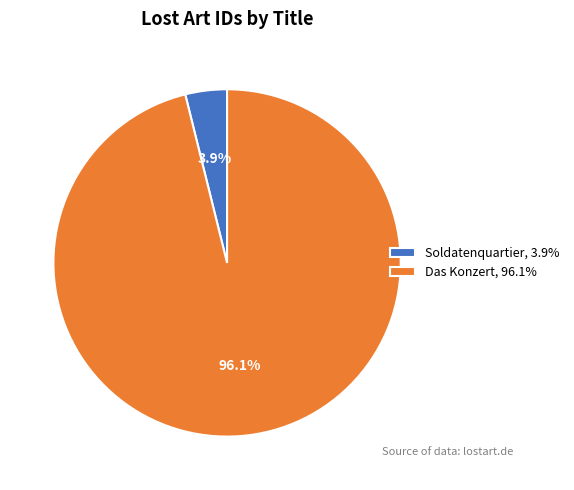

True or false: Soldatenquartier accounts for 10% of the total.

False